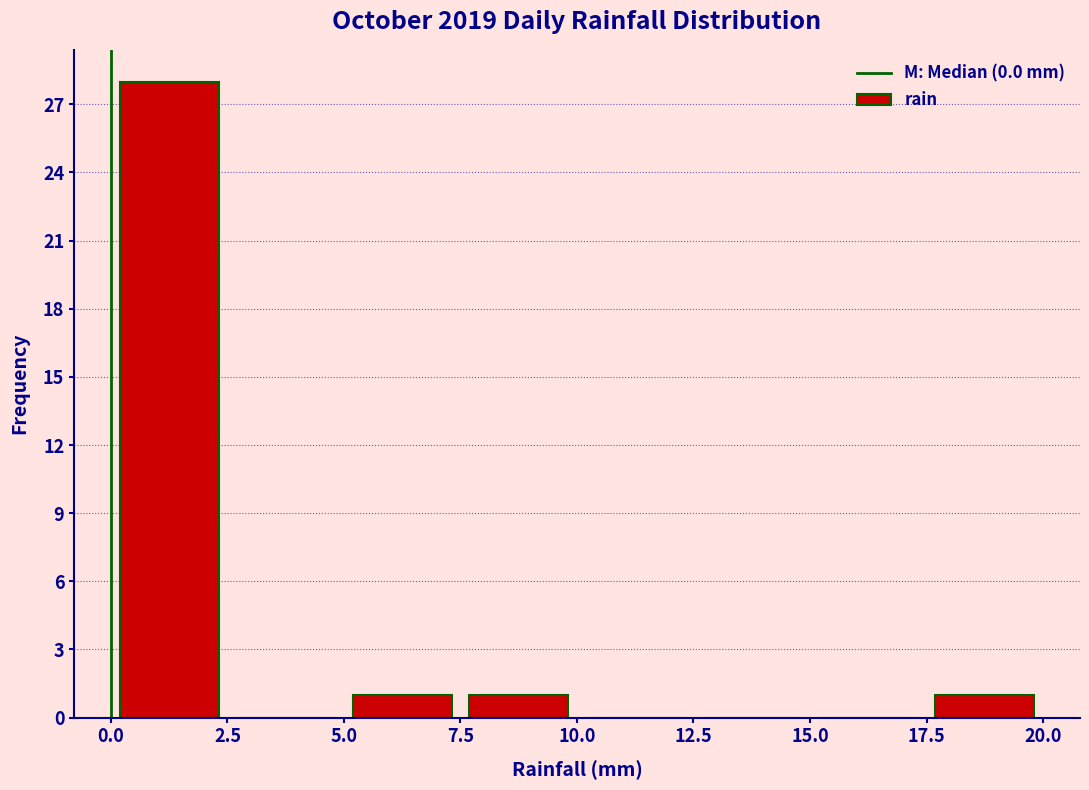

Reading left to right, transcribe this chart: for each bar, give the range it covers on the x-axis and its height. The values are not printed on the chart, so give them approximately, as read against the axis.

0.0 to 2.5: 28
2.5 to 5.0: 0
5.0 to 7.5: 1
7.5 to 10.0: 1
10.0 to 12.5: 0
12.5 to 15.0: 0
15.0 to 17.5: 0
17.5 to 20.0: 1